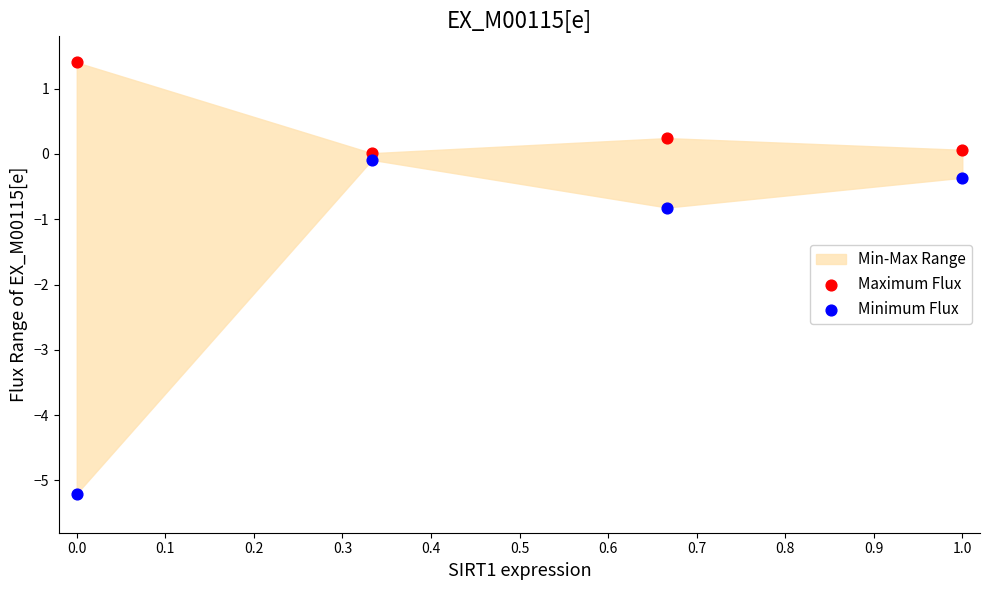

Which series contains the lowest Y value?

Minimum Flux